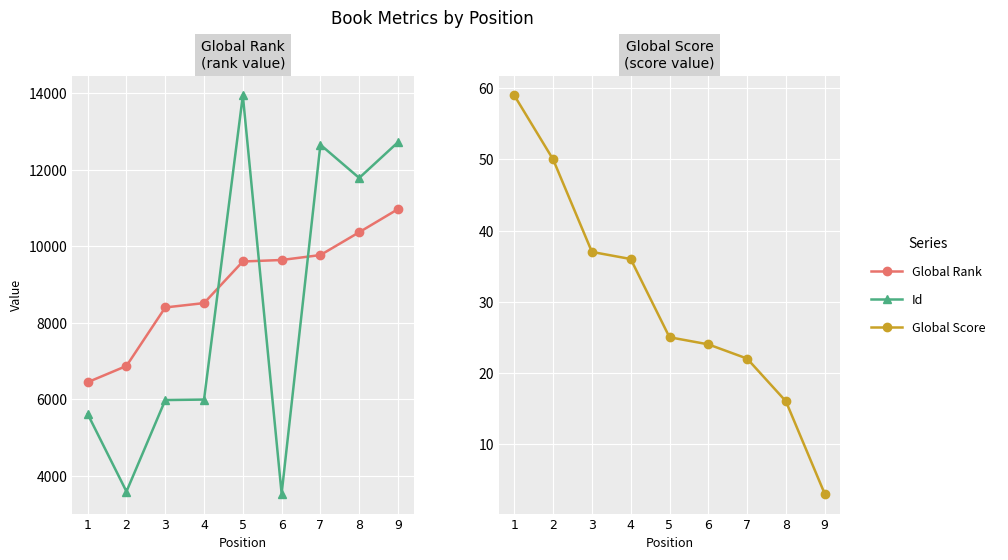

The value of Id at 9 is 5260. True or false?

False